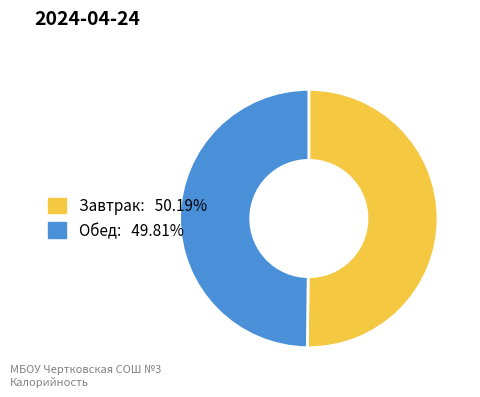

Approximately how many times larger is the value at Обед compared to Завтрак?

1.0